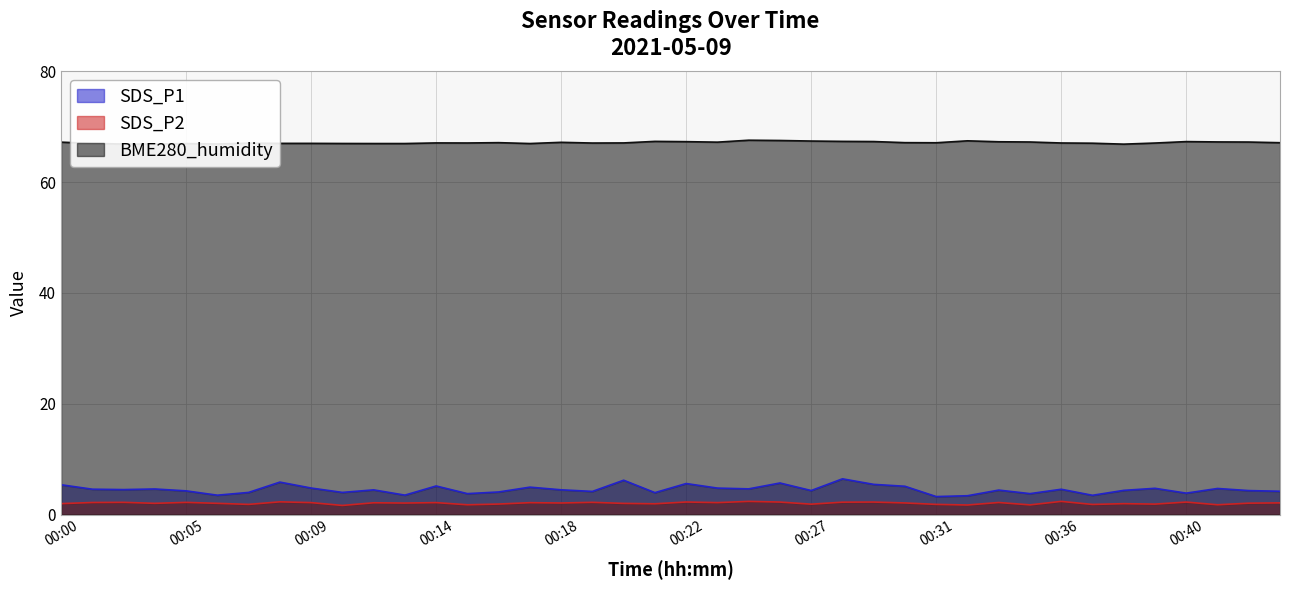

What is the value of the SDS_P2 point at the 6th from the left?

2.0